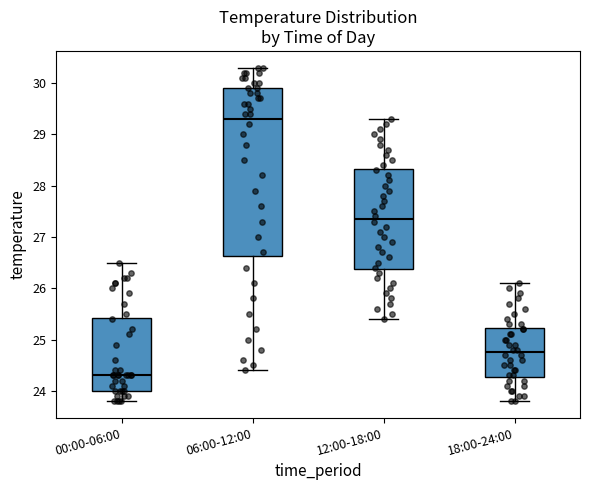

Reading left to right, read every box against the y-axis: the position of its median line, the range the box covers, and the ends of its whiskers. The values are not printed on the chart, so give them approximately, as read against the axis.

00:00-06:00: median 24.3, box 24.0 to 25.4, whiskers 23.8 to 26.5
06:00-12:00: median 29.3, box 26.6 to 29.9, whiskers 24.4 to 30.3
12:00-18:00: median 27.4, box 26.4 to 28.3, whiskers 25.4 to 29.3
18:00-24:00: median 24.8, box 24.3 to 25.2, whiskers 23.8 to 26.1